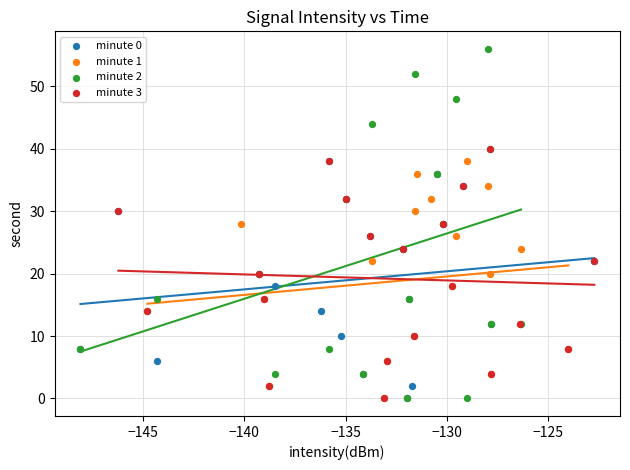

Which series reaches the maximum Y coordinate?

minute 2